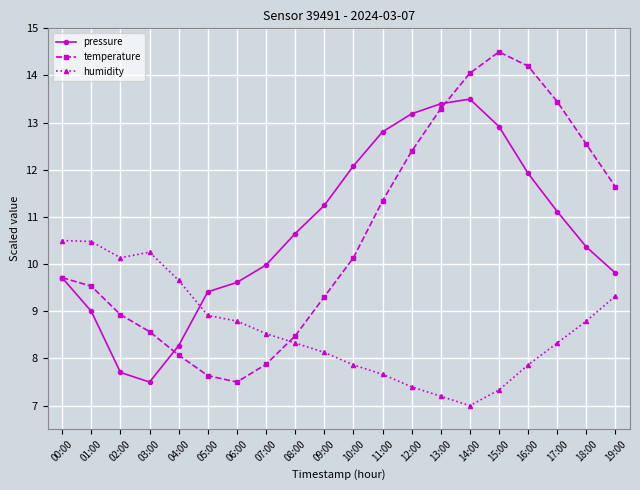

What is the difference between the temperature values at 13:00 and 17:00?

0.2